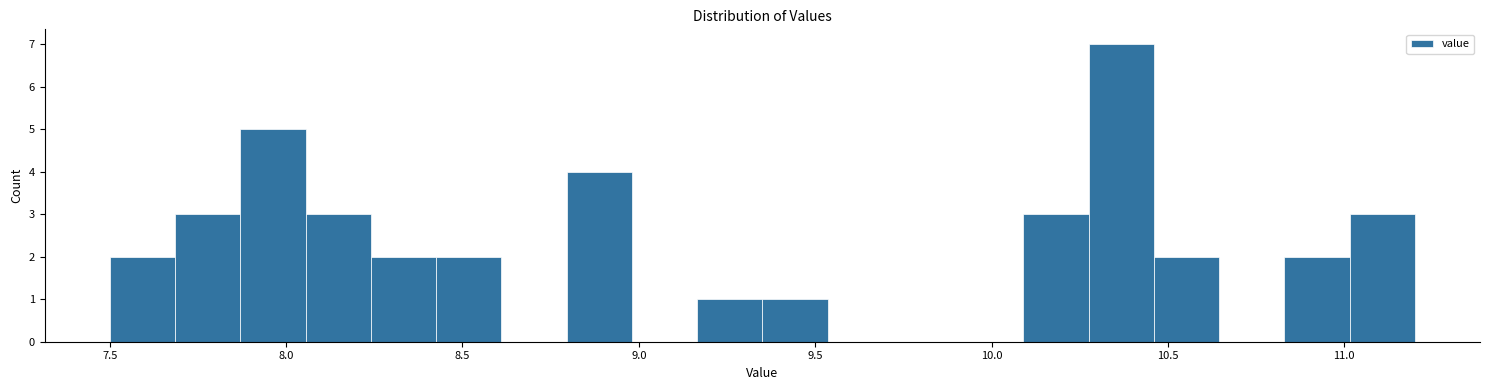

Around what value on the x-axis is the tallest bar? Give the approximate position of its centre, as read against the axis.

10.35